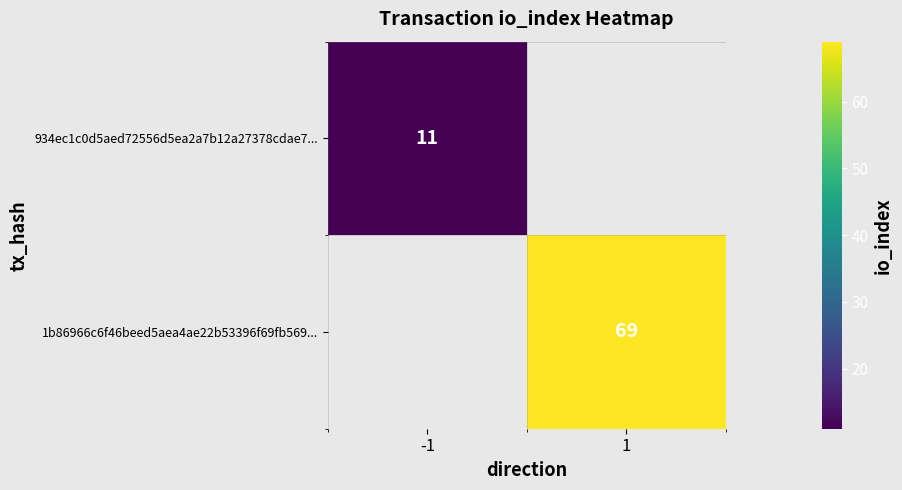

The value of 934ec1c0d5aed72556d5ea2a7b12a27378cdae7... at -1 is 11. True or false?

True